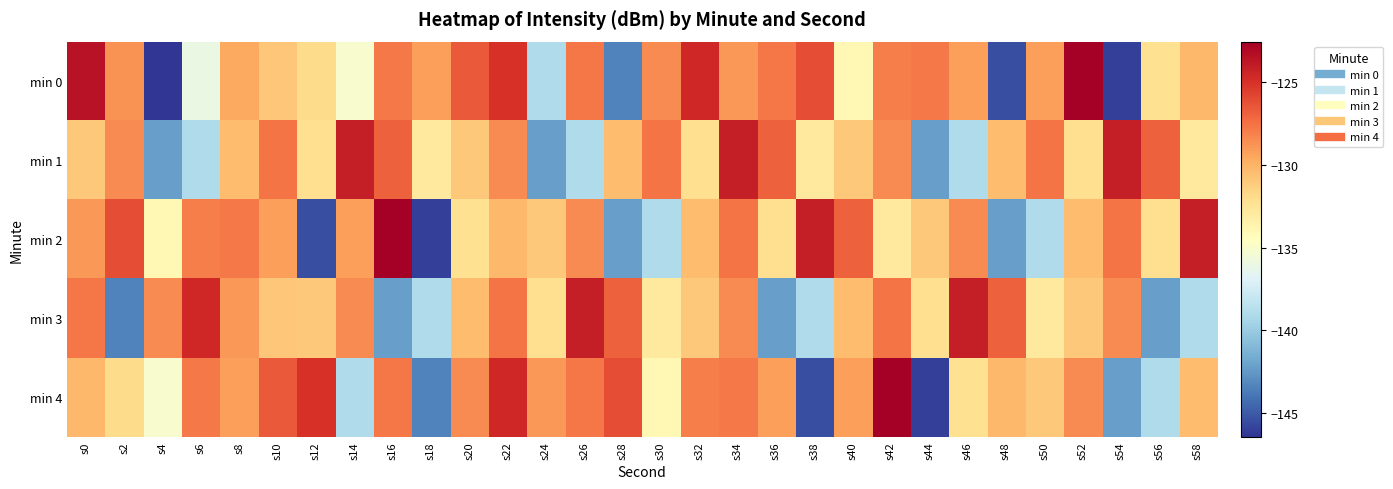

What is the spread (max minus min) of values at s26?

14.9